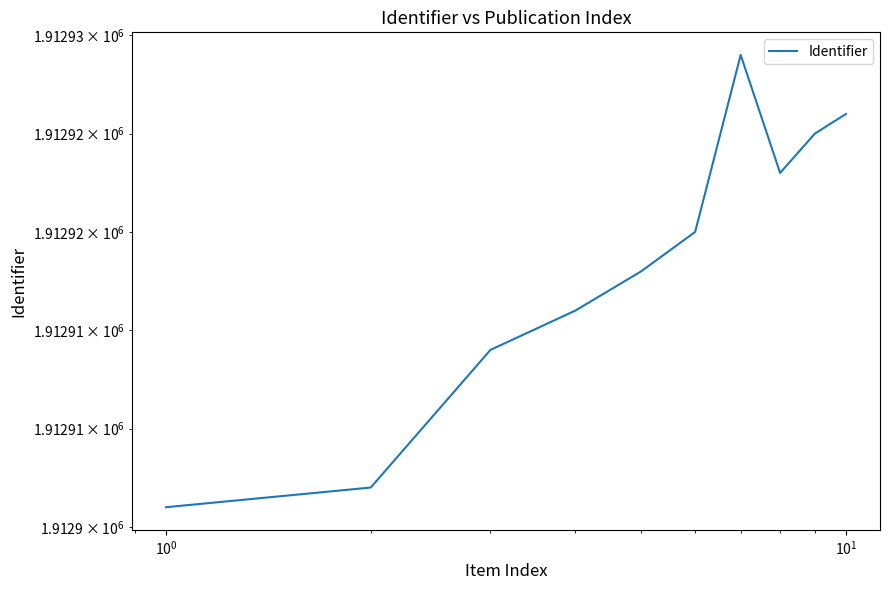

Reading right to left, what are all the values shown in this chart?

1912926	1912925	1912923	1912929	1912920	1912918	1912916	1912914	1912907	1912906